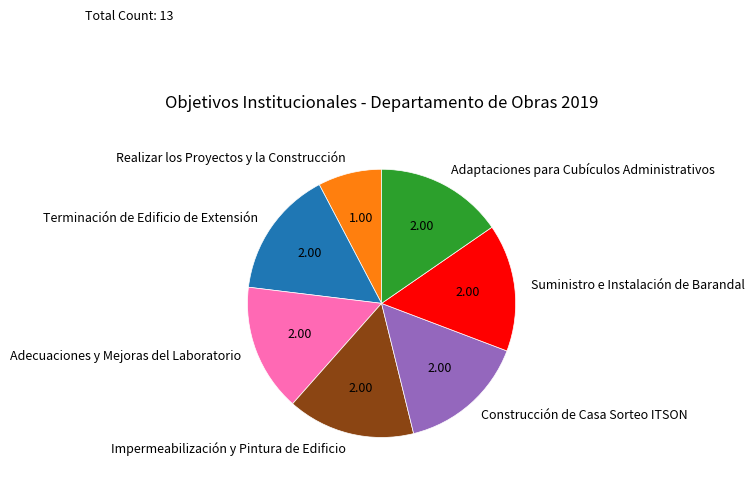

Is the sum of Adecuaciones y Mejoras del Laboratorio and Adaptaciones para Cubículos Administrativos greater than half?

No